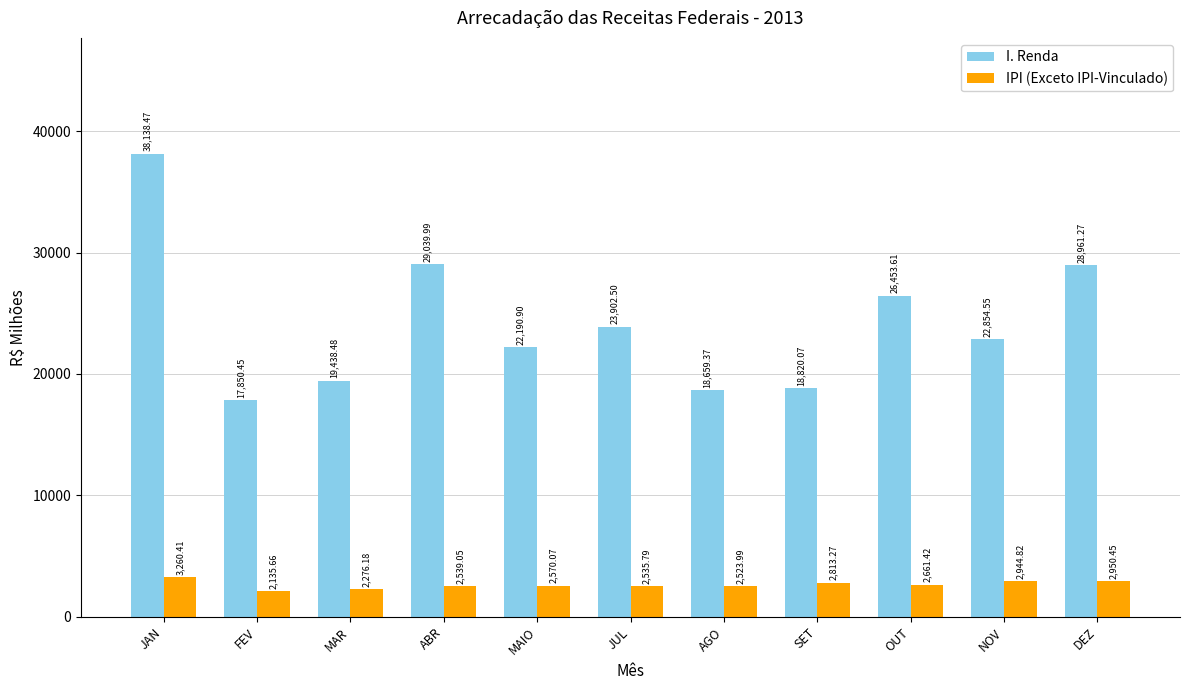

At how many categories does at least one series exceed 32908?

1